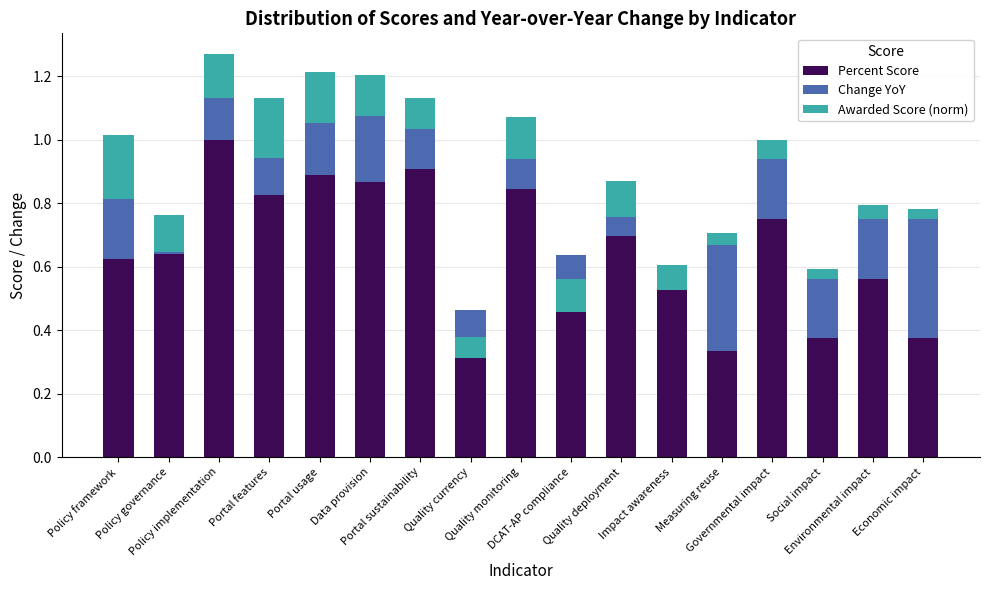

How many bars are there in each group?

3